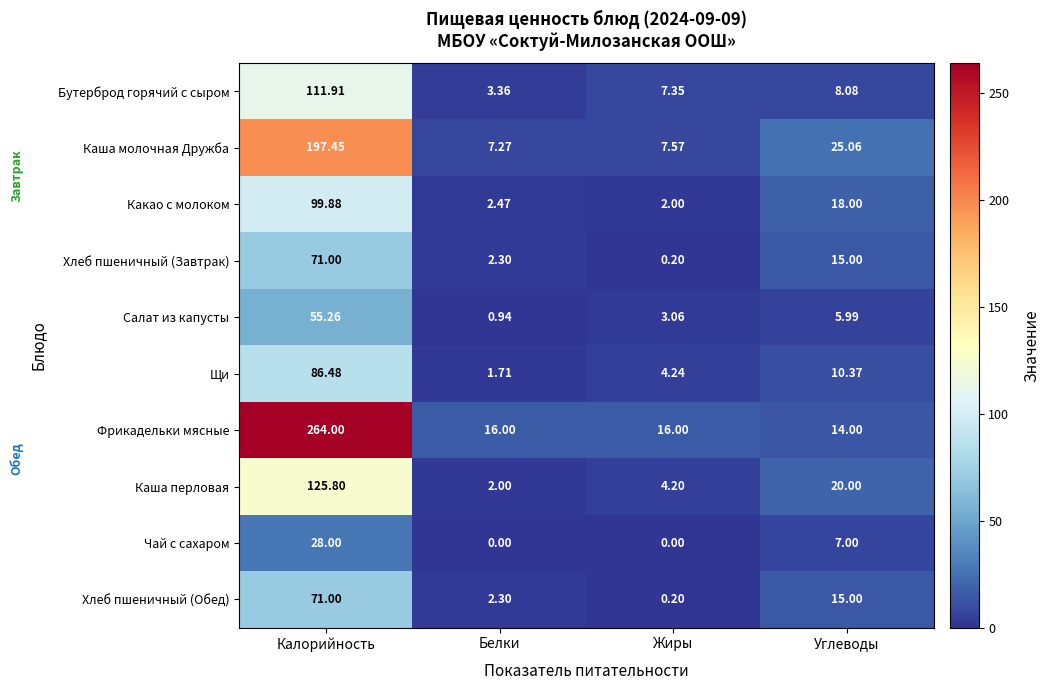

Rank the categories by Хлеб пшеничный (Завтрак) value from lowest to highest.

Жиры, Белки, Углеводы, Калорийность